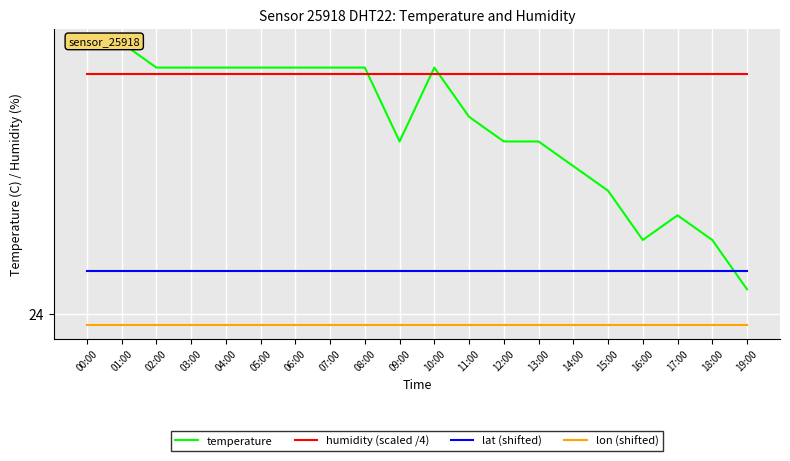

Count the number of categories in the chart.

20